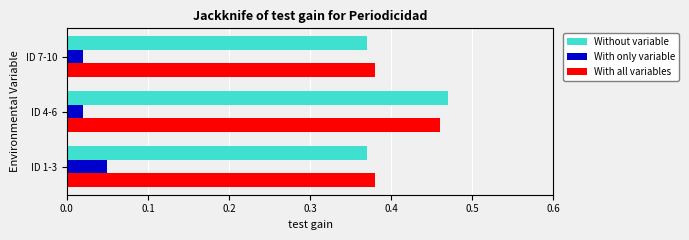

At which category does the chart reach its peak across all series?

ID 4-6